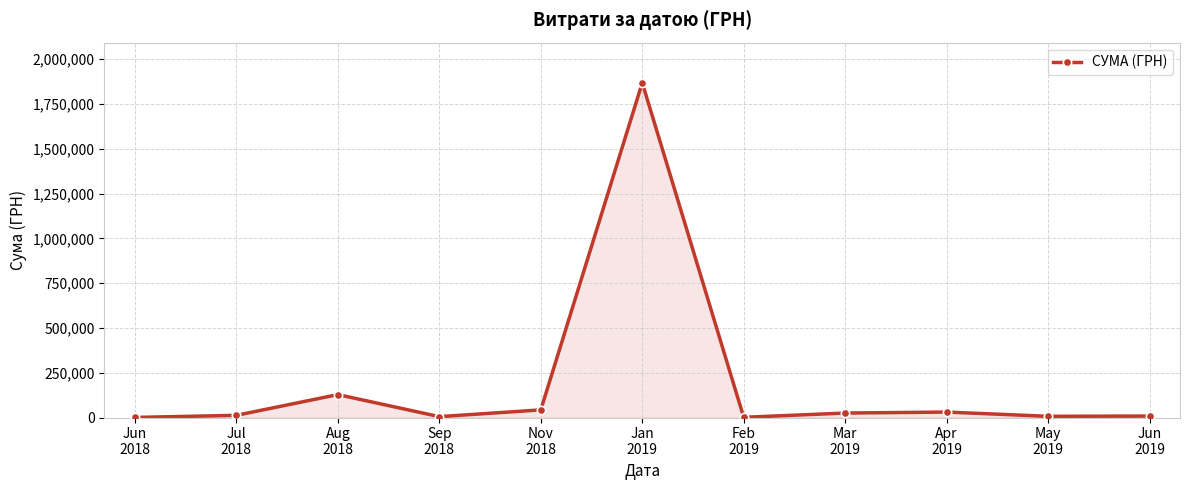

What is the difference between the maximum and minimum values?

1867579.0